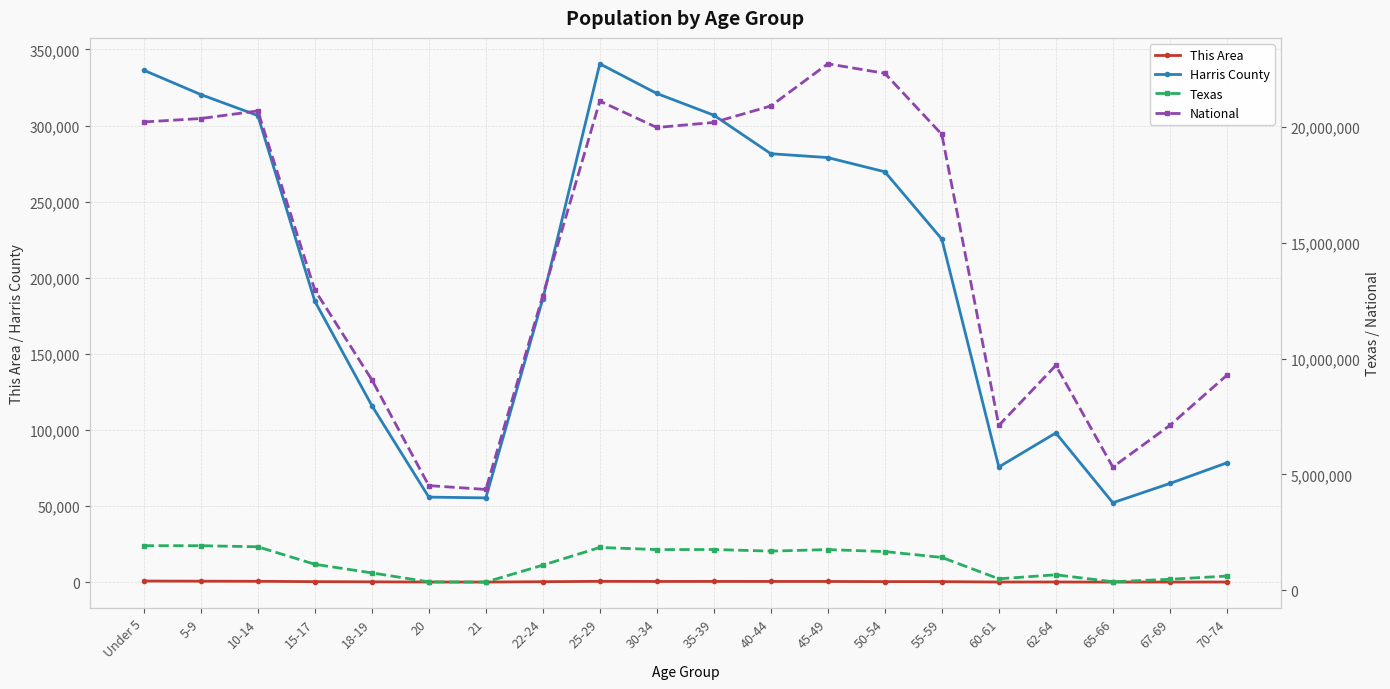

True or false: Texas and National cross at least once.

False